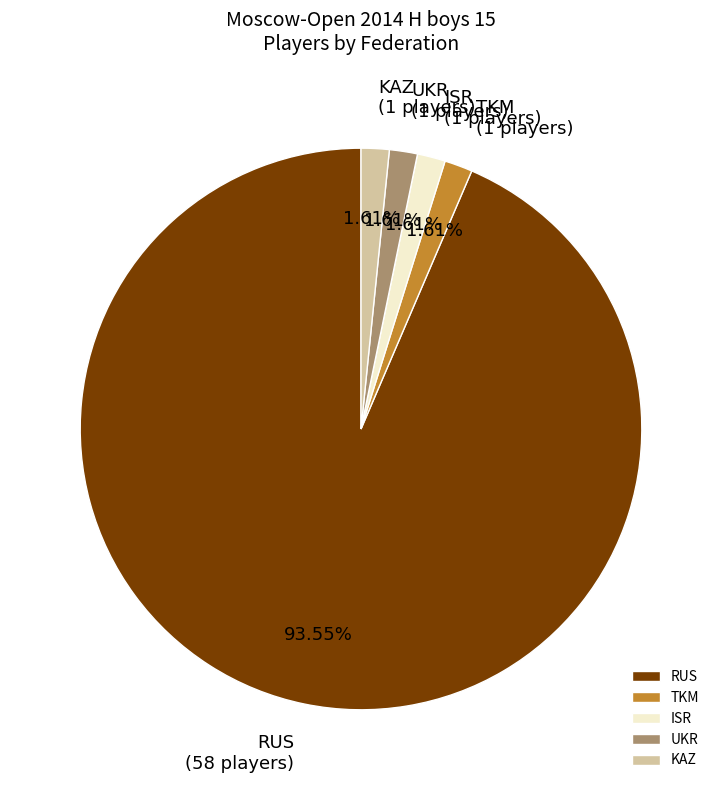

To the nearest percent, what portion does TKM represent?

2%